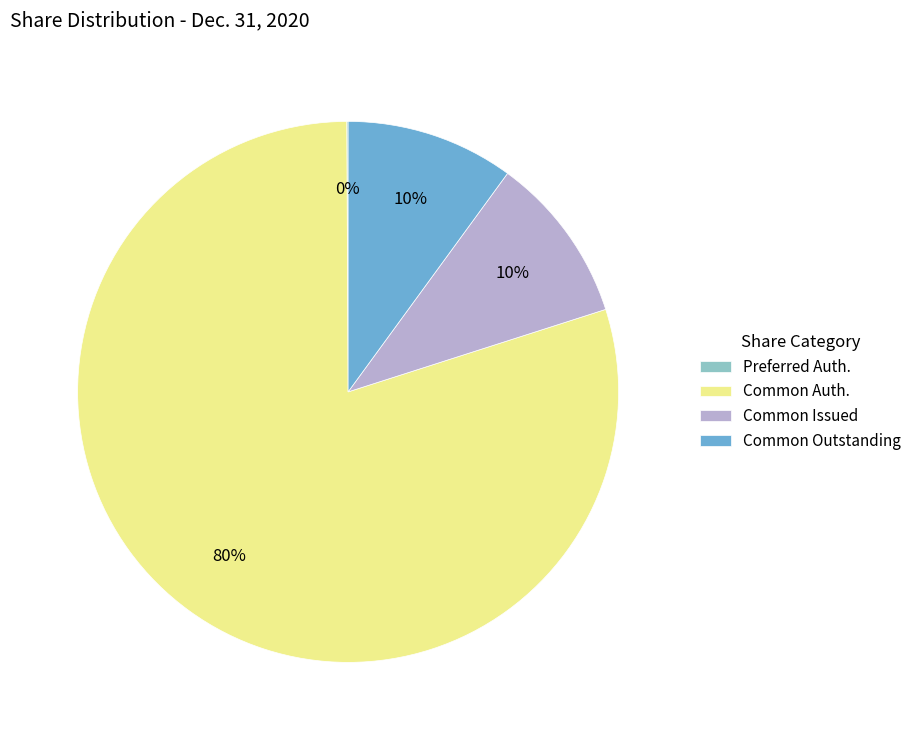

Which has a higher value, Common Issued or Common Auth.?

Common Auth.